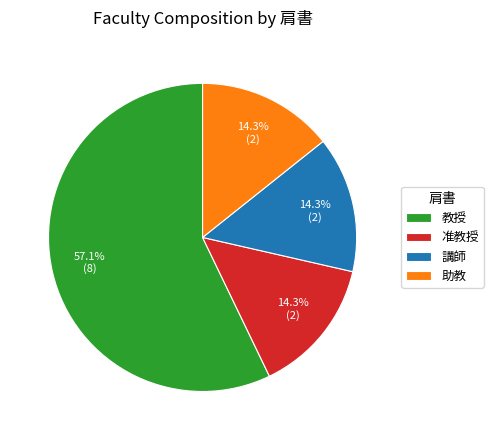

To the nearest percent, what is the difference between the 講師 and 教授 slice percentages?

43%